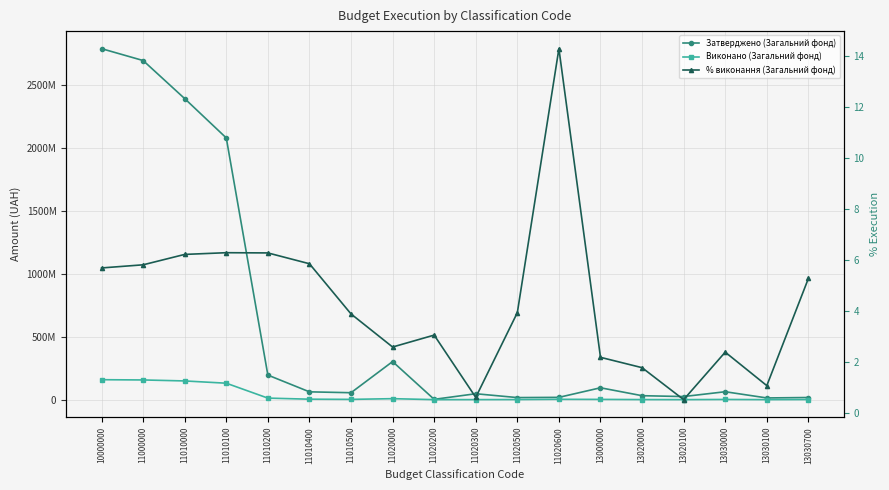

Reading right to left, list all the values displayed in this chart.

Затверджено (Загальний фонд): 13030700=17000000.0	13030100=13530000.0	13030000=62830000.0	13020100=24580000.0	13020000=31400000.0	13000000=94230000.0	11020600=18200000.0	11020500=16400000.0	11020300=46900000.0	11020200=2450000.0	11020000=302250000.0	11010500=55000000.0	11010400=62000000.0	11010200=195000000.0	11010100=2077200000.0	11010000=2389200000.0	11000000=2691450000.0	10000000=2785680000.0
Виконано (Загальний фонд): 13030700=896191.8	13030100=144671.8	13030000=1497056.9	13020100=127789.7	13020000=556880.8	13000000=2053937.7	11020600=2600000.0	11020500=644750.2	11020300=285733.6	11020200=74759.2	11020000=7809505.5	11010500=2134669.4	11010400=3626981.3	11010200=12235190.3	11010100=130510950.4	11010000=148511102.6	11000000=156320608.2	10000000=158374545.8
% виконання (Загальний фонд): 13030700=5.3	13030100=1.1	13030000=2.4	13020100=0.5	13020000=1.8	13000000=2.2	11020600=14.3	11020500=3.9	11020300=0.6	11020200=3.1	11020000=2.6	11010500=3.9	11010400=5.8	11010200=6.3	11010100=6.3	11010000=6.2	11000000=5.8	10000000=5.7